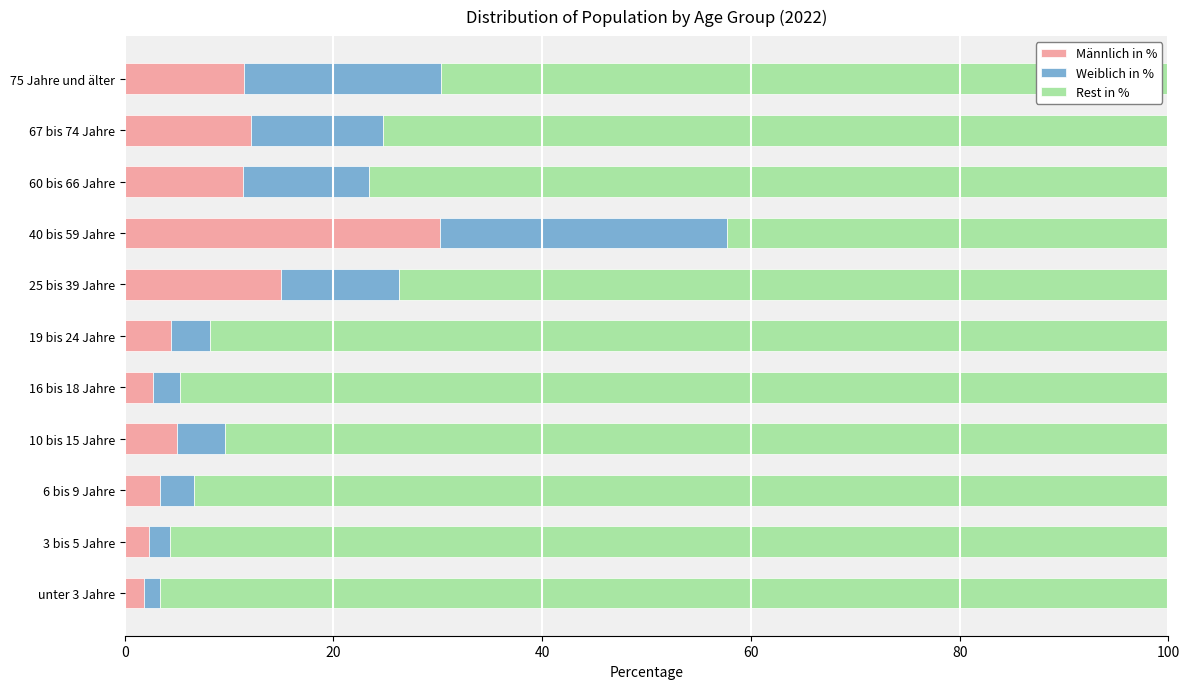

What is the total value across all series at 40 bis 59 Jahre?

100.0